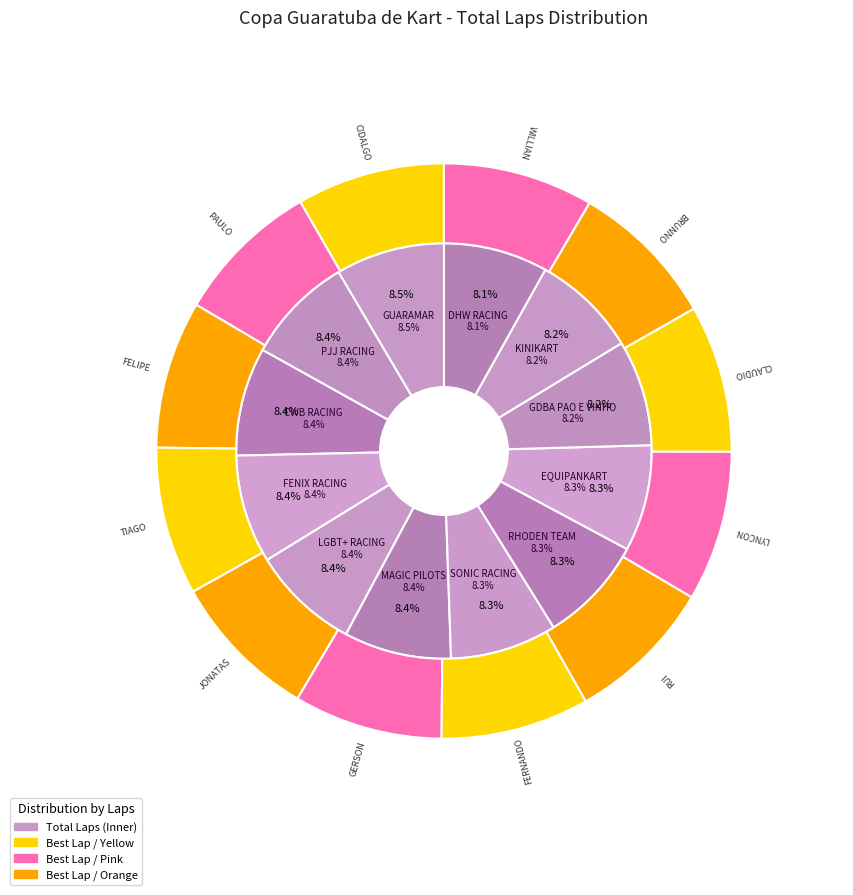

Does FERNANDO/THIAGO/LEO represent more than half of the total?

No